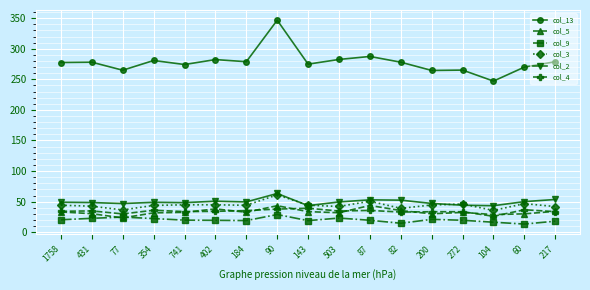

True or false: col_9 has more than 0 points higher than both neighbors.

True